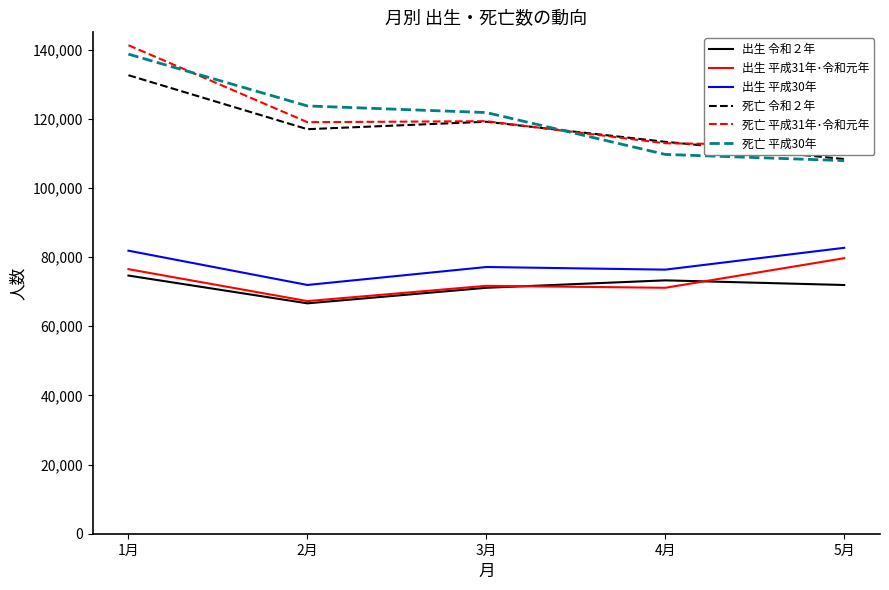

What is the minimum value for 死亡 令和２年?

108380